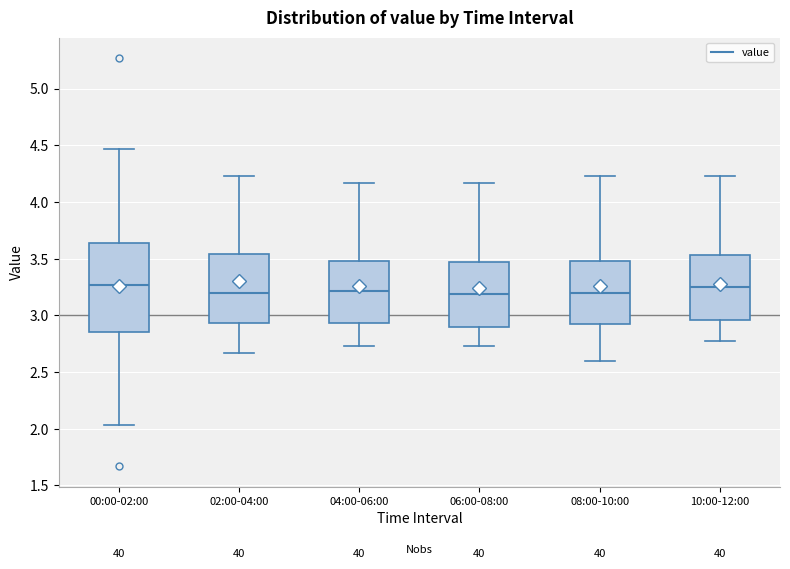

Which box is the tallest, from its lower edge to its upper edge?

00:00-02:00